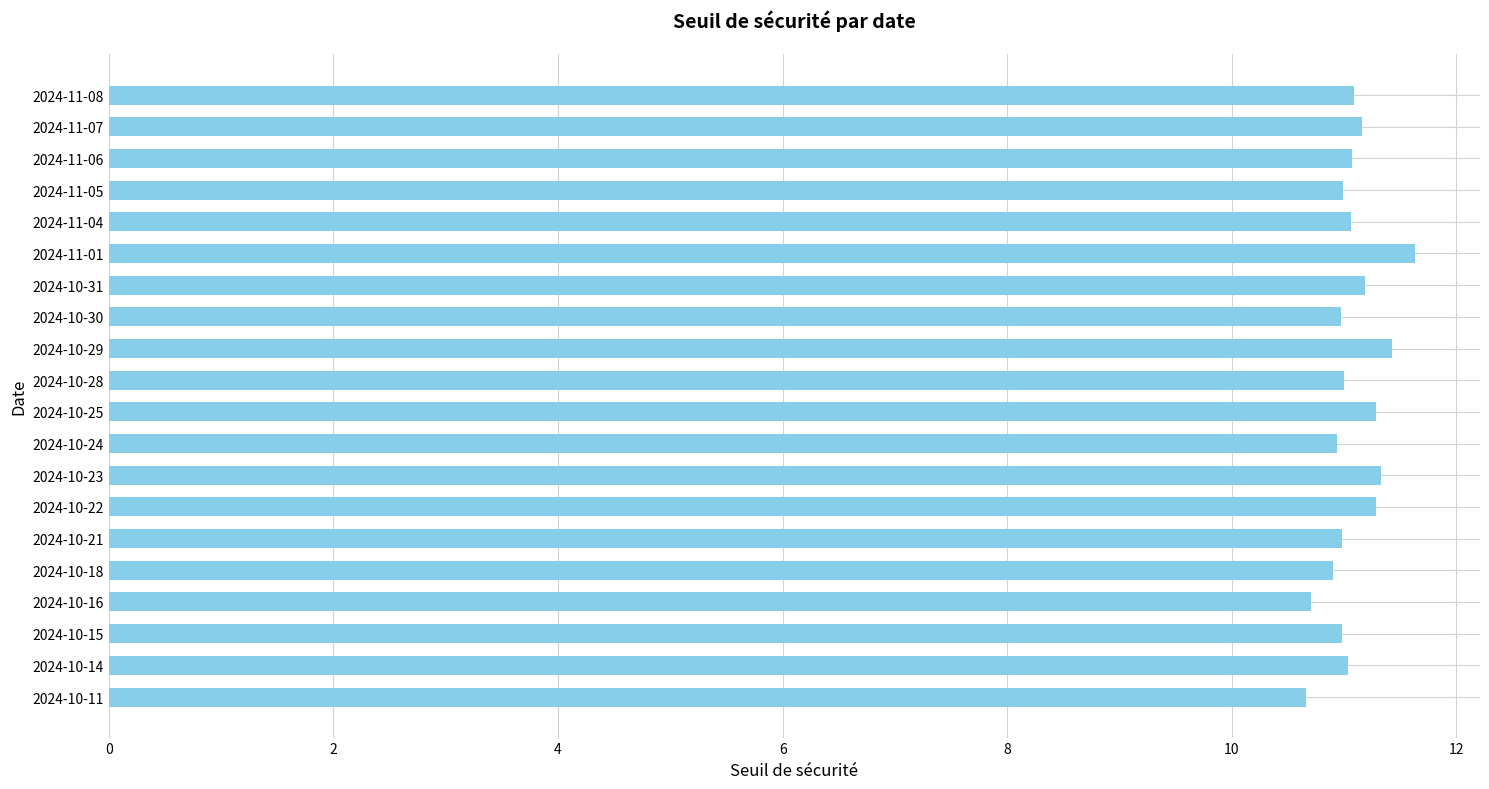

The chart shows a value of 11.1 at 2024-11-08. True or false?

True